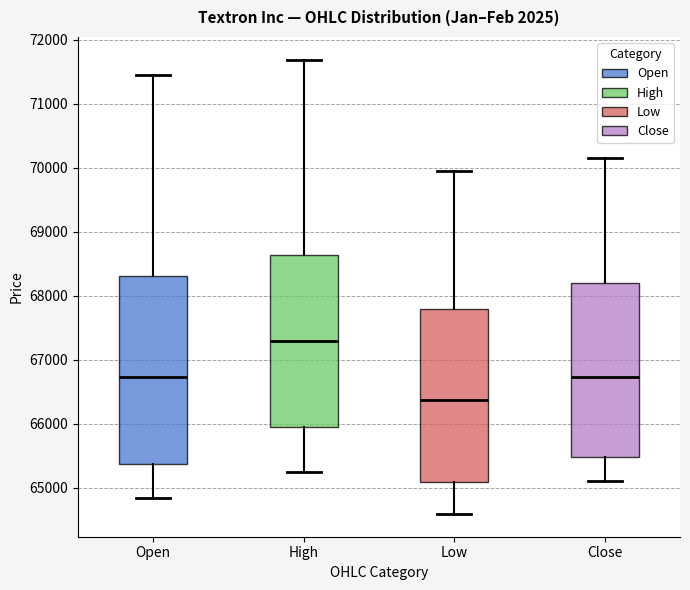

Which box has the highest median line?

High